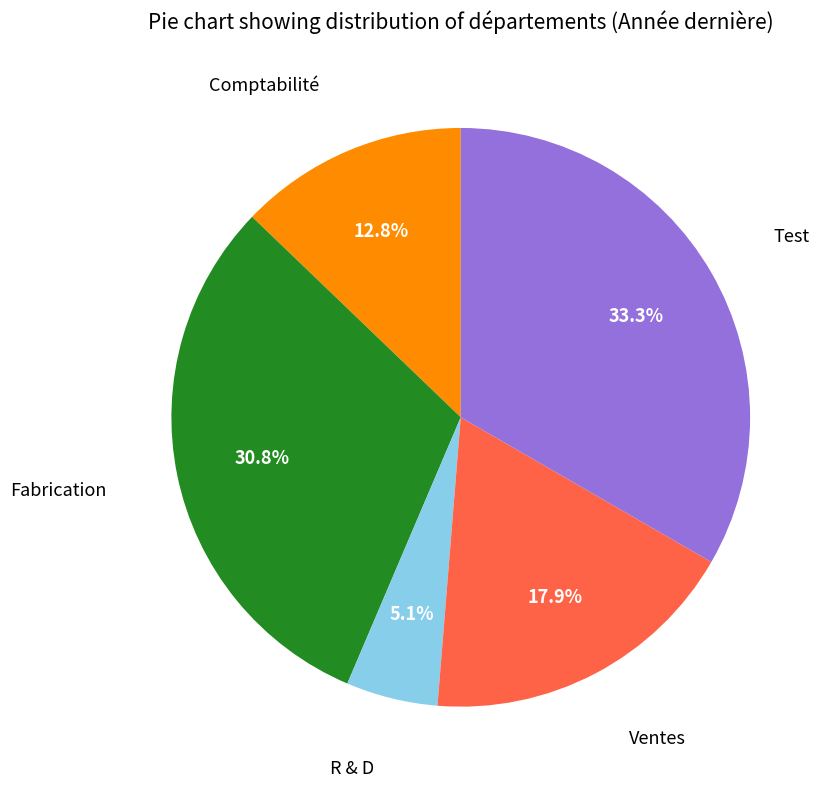

Does any single category account for the majority?

No